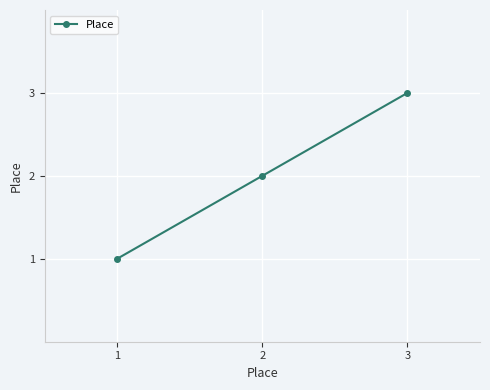

What is the value of the 1st point from the left?

1